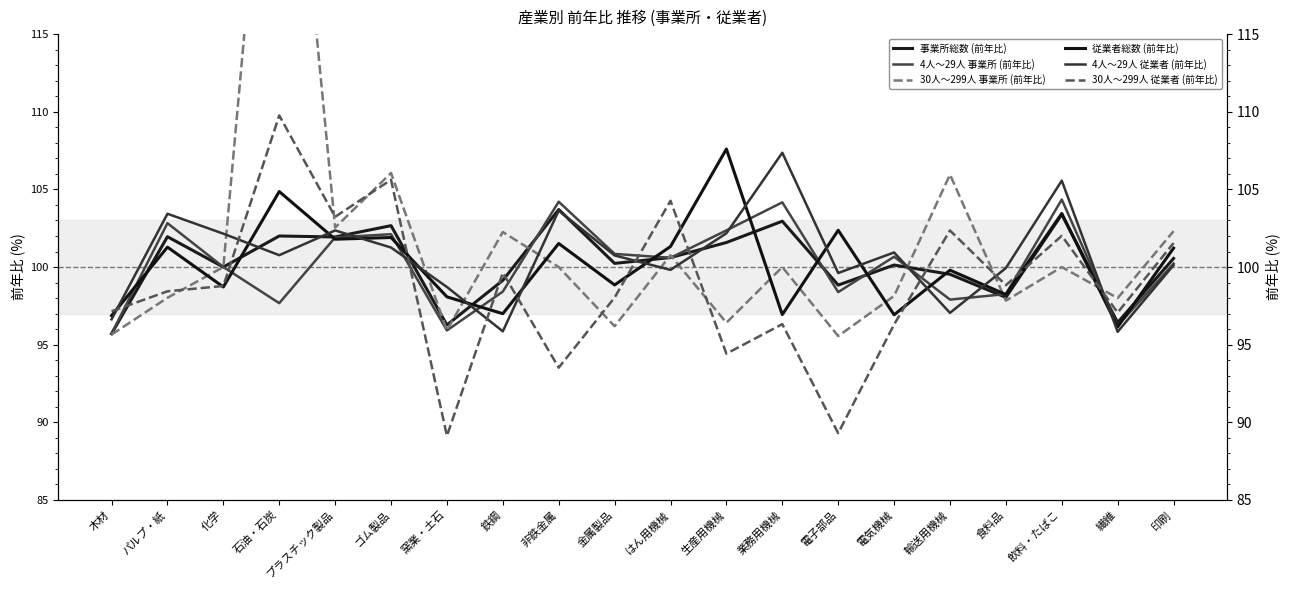

True or false: 30人～299人 従業者 (前年比) and 従業者総数 (前年比) intersect in this chart.

True